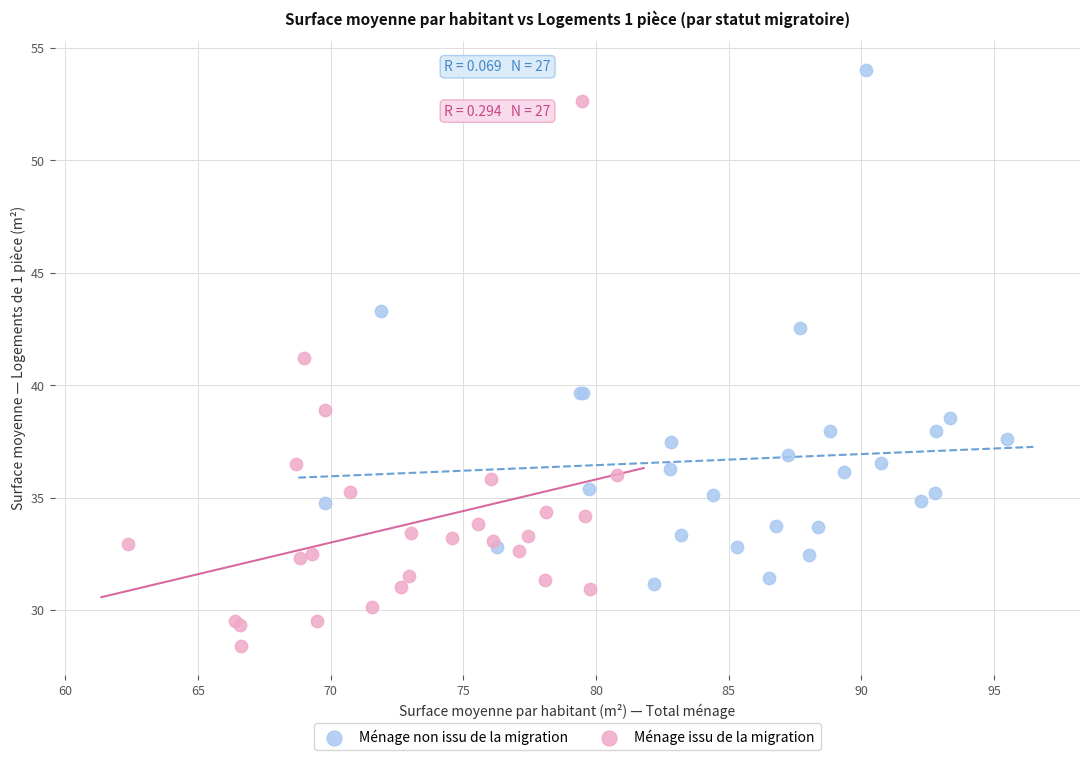

What are all the series names shown in the legend?

Ménage non issu de la migration, Ménage issu de la migration